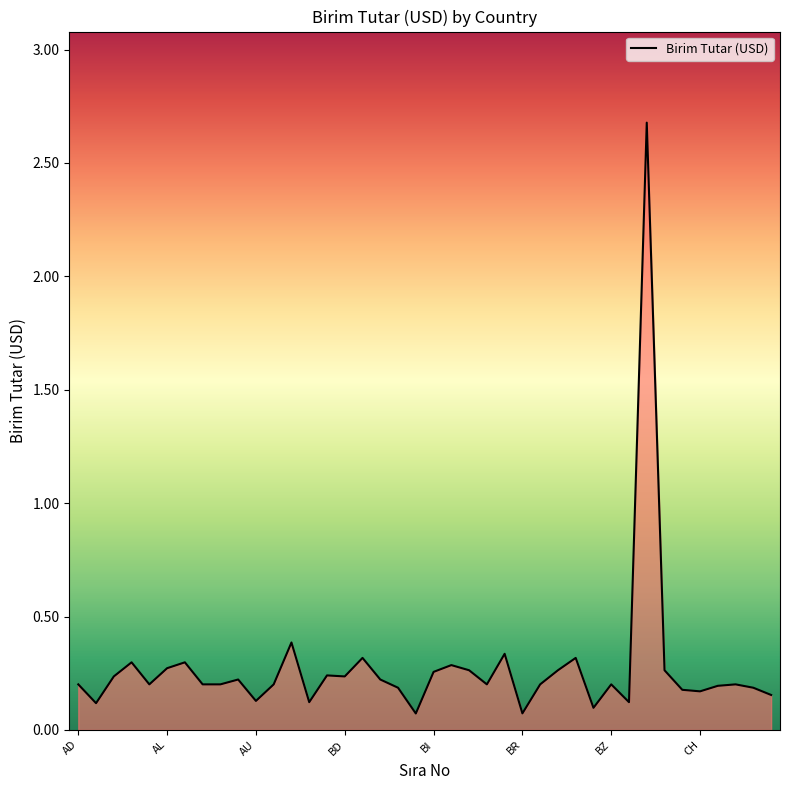

What is the maximum value shown in the chart?

2.7